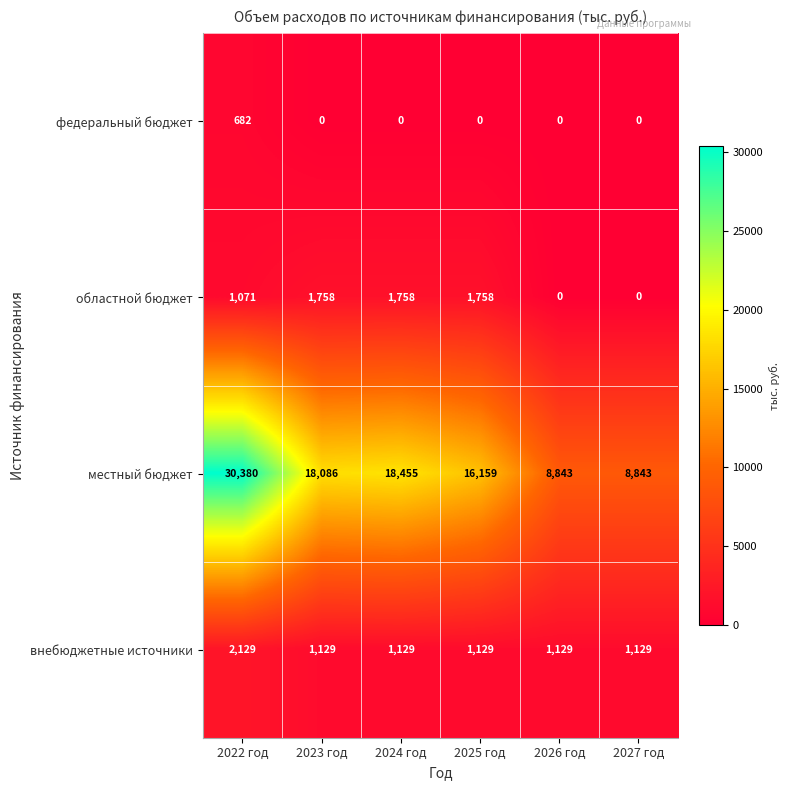

What is the minimum value for местный бюджет?

8843